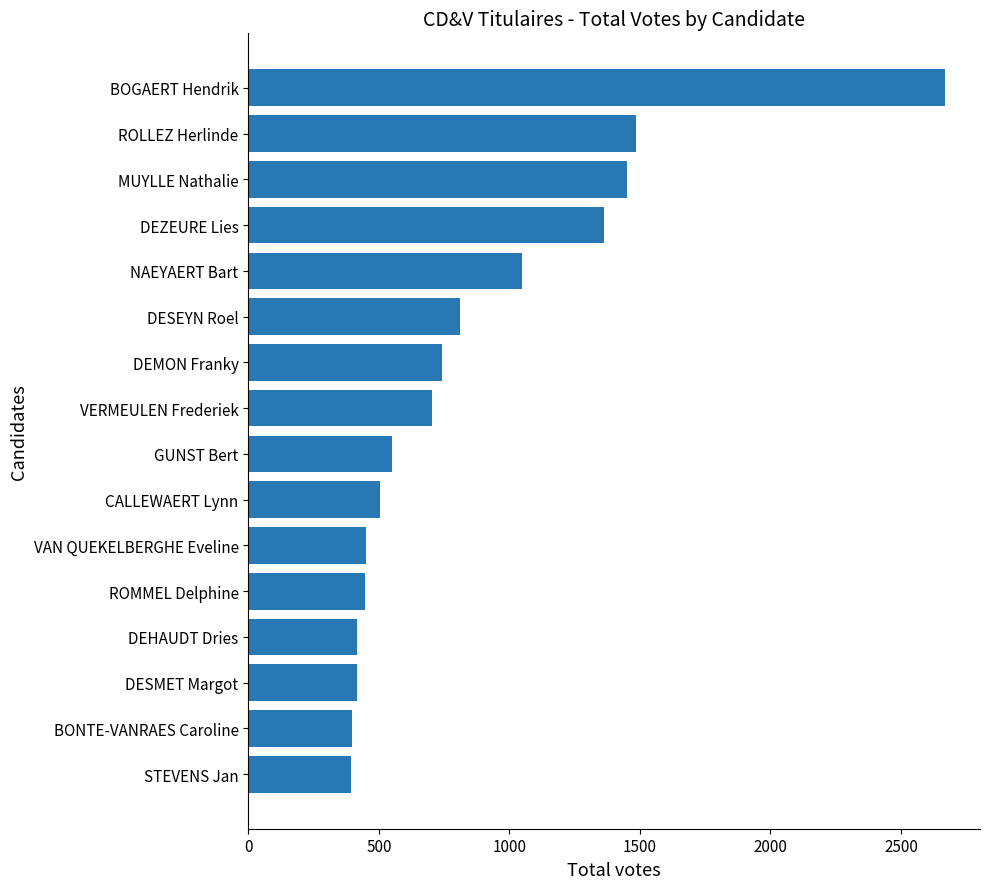

At which category does the chart reach its peak across all series?

BOGAERT Hendrik